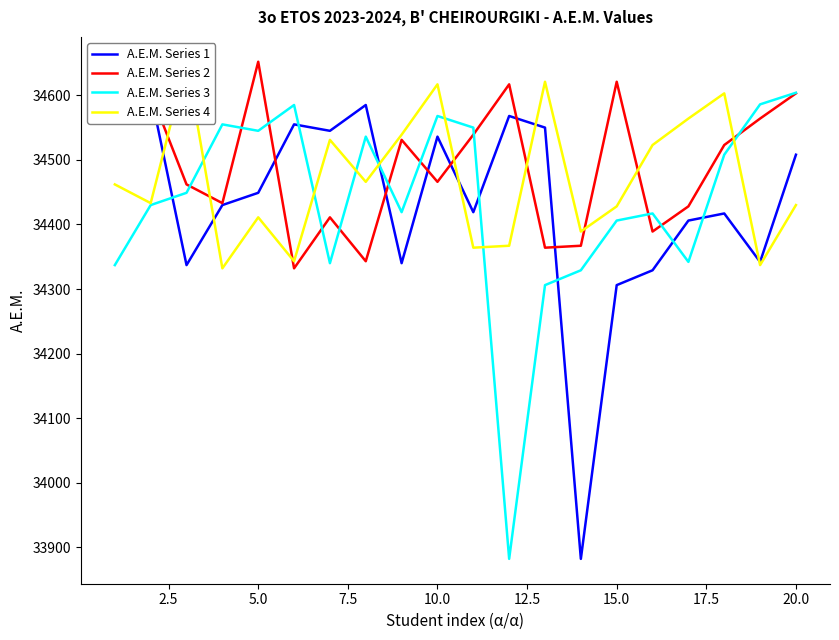

The A.E.M. Series 3 series shows 21769 at 10.0. True or false?

False